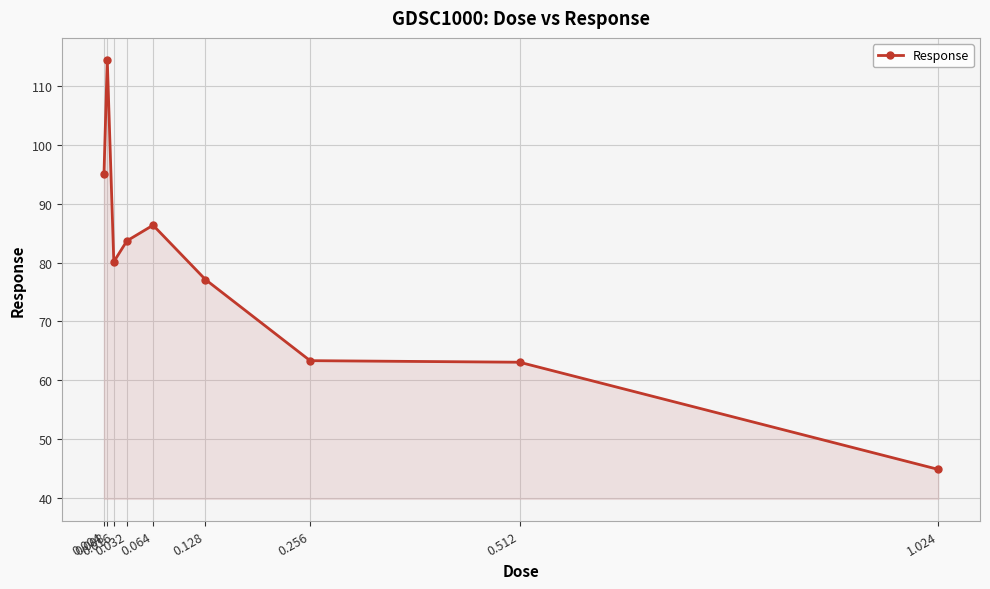

What is the label of the 4th point from the left?

0.032